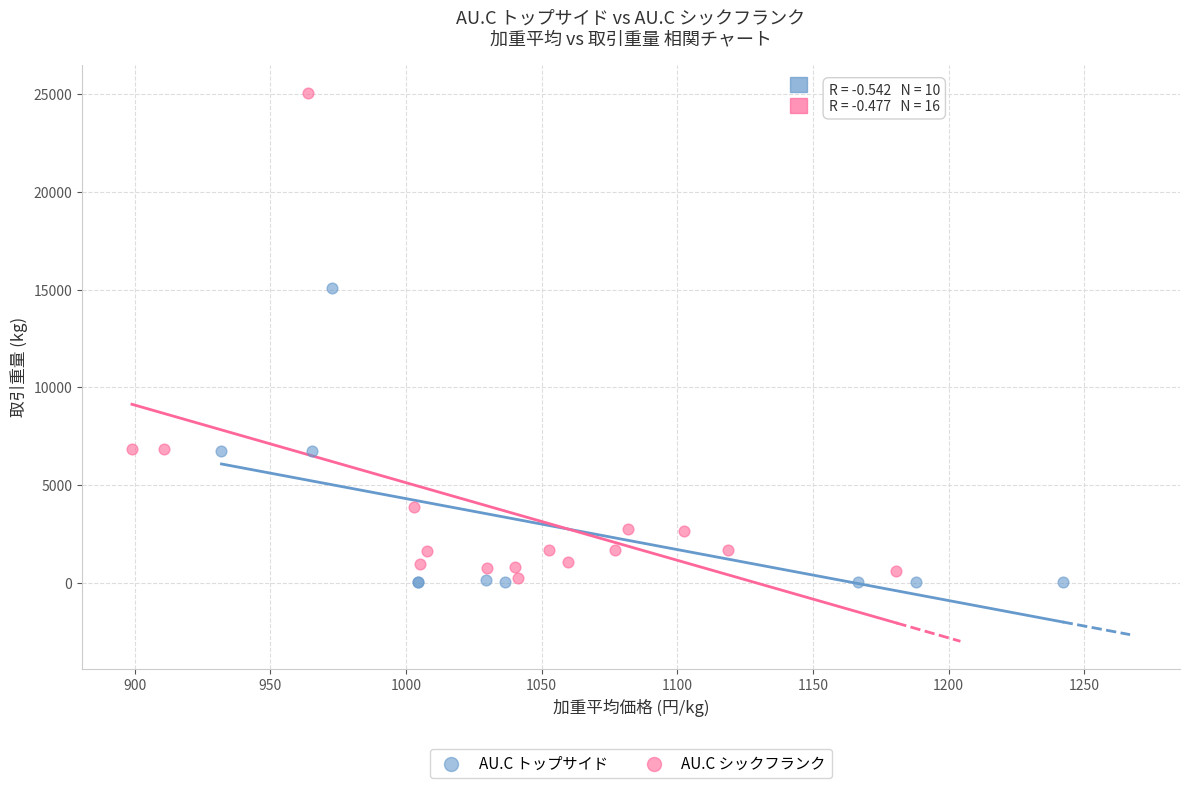

Which series has the largest Y range (max minus min)?

AU.C シックフランク